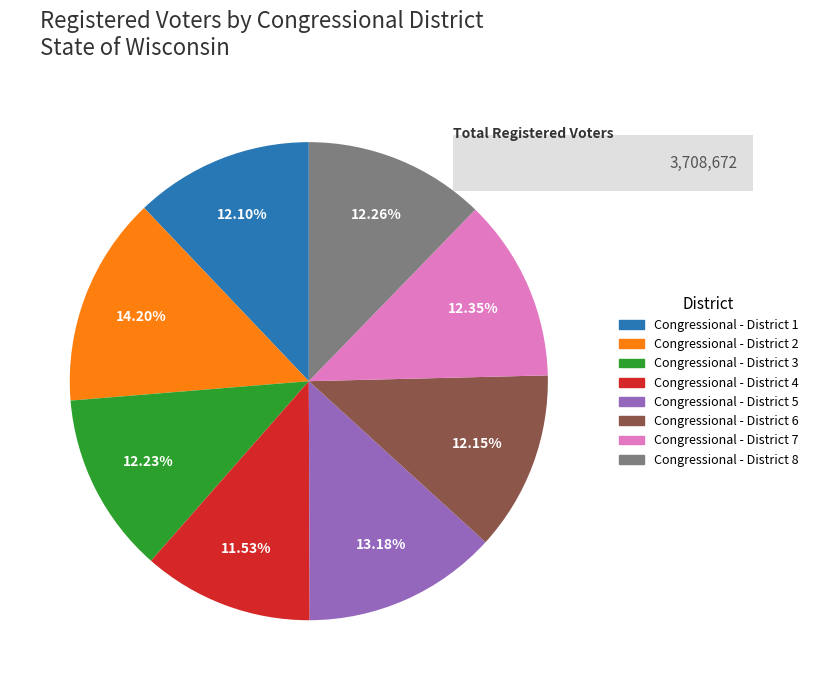

To the nearest percent, what portion does Congressional - District 4 represent?

12%